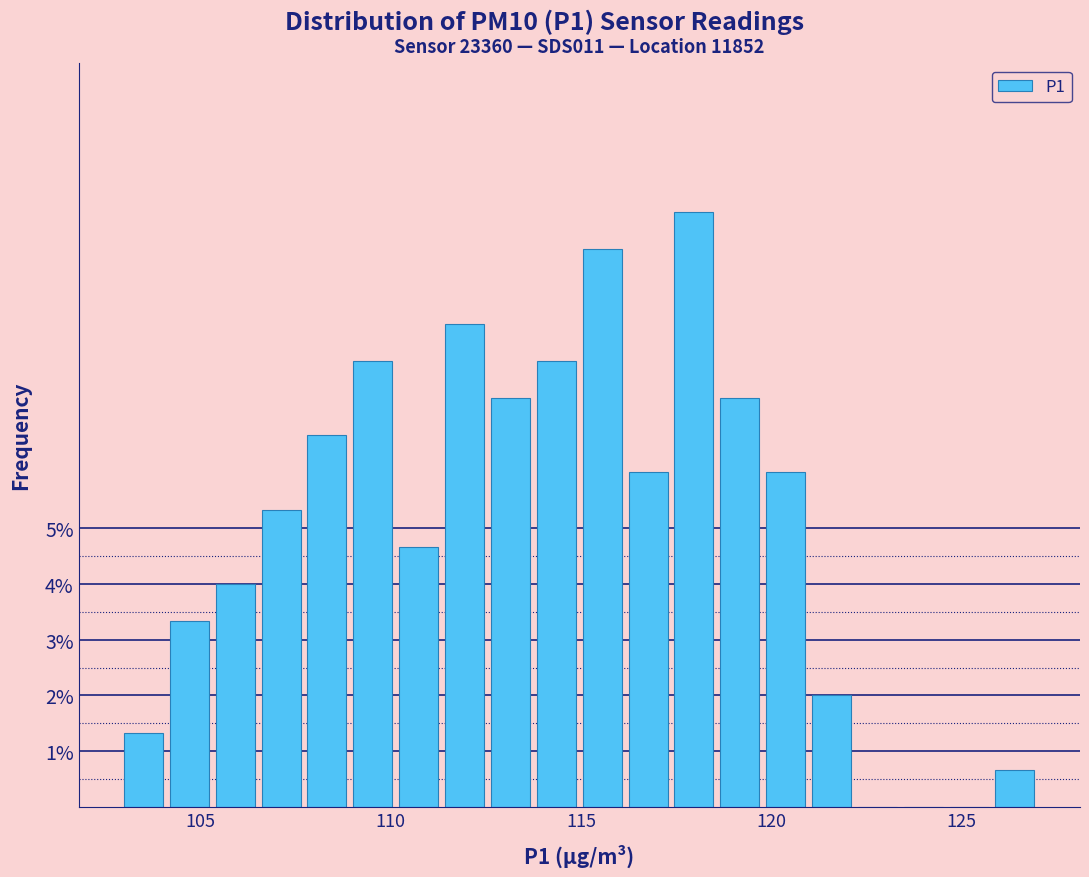

Read against the x-axis, roughly where is the centre of the tallest bar?

118.0